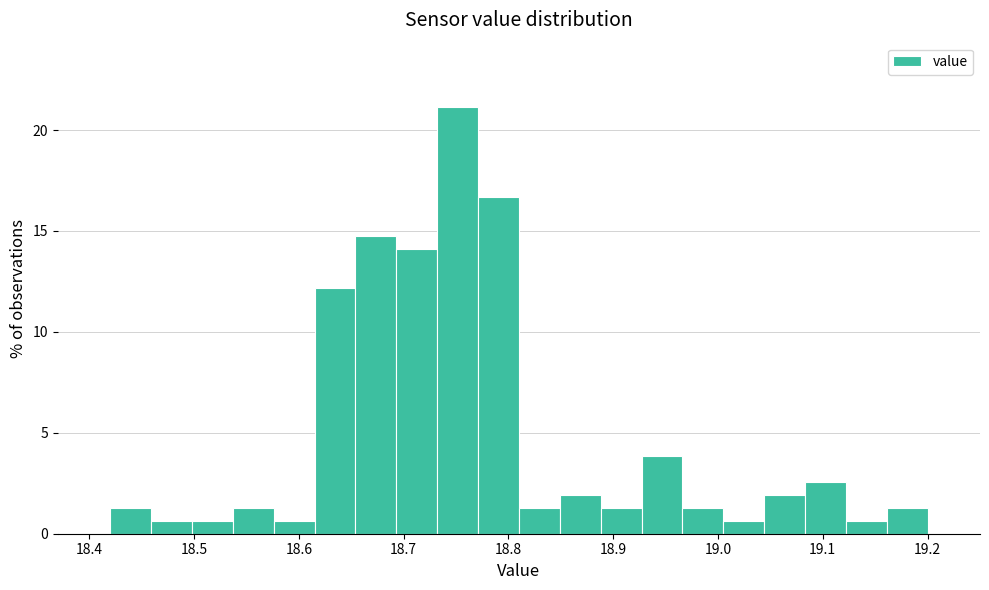

Around what value on the x-axis is the tallest bar? Give the approximate position of its centre, as read against the axis.

18.75